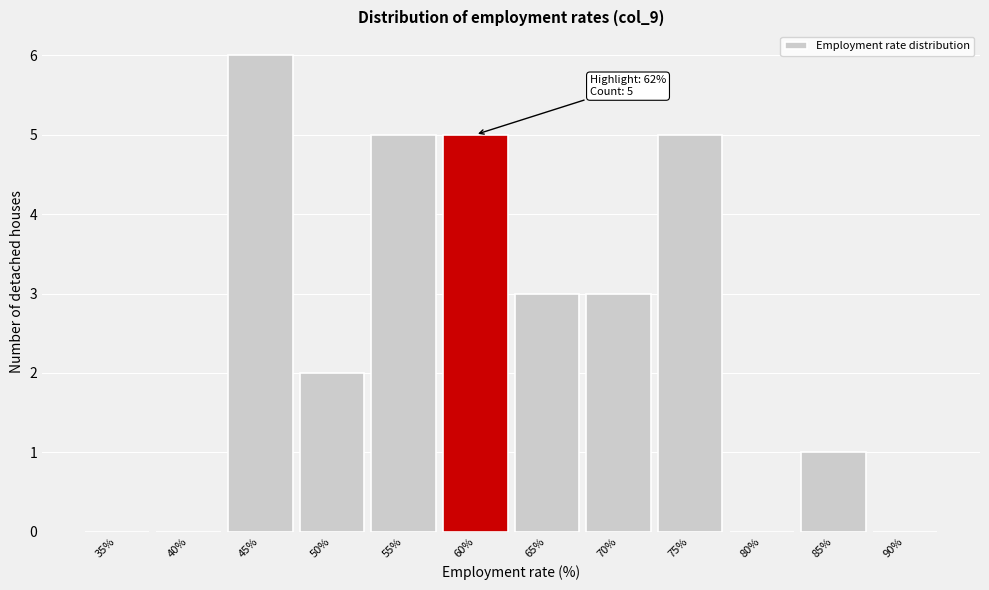

Reading left to right, transcribe all the data shown in this chart.

35%=0	40%=0	45%=6	50%=2	55%=5	60%=5	65%=3	70%=3	75%=5	80%=0	85%=1	90%=0